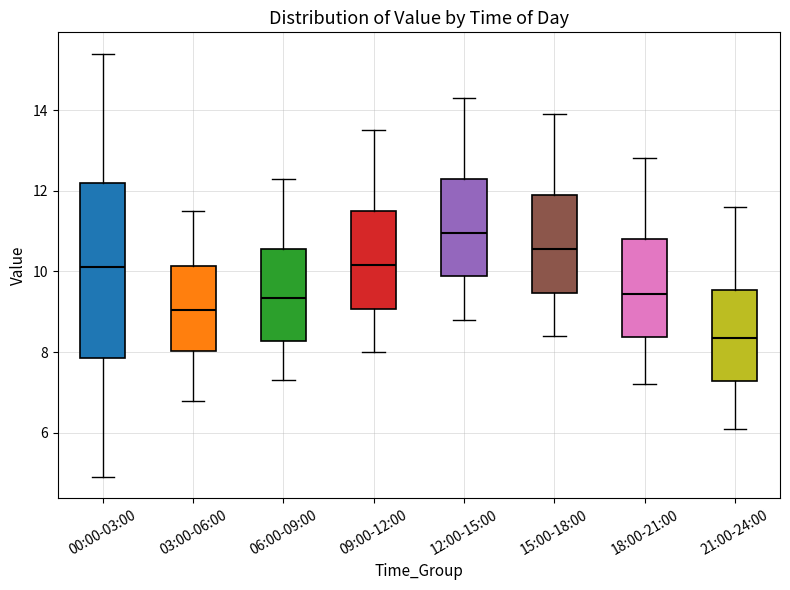

Reading left to right, transcribe this box plot: for each box, give where its median line is, the range the box spans, and where its two whiskers end, as read against the y-axis. The values are not printed on the chart, so give them approximately, as read against the axis.

00:00-03:00: median 10.2, box 7.8 to 12.2, whiskers 5.0 to 15.4
03:00-06:00: median 9.0, box 8.0 to 10.2, whiskers 6.8 to 11.6
06:00-09:00: median 9.4, box 8.2 to 10.6, whiskers 7.4 to 12.4
09:00-12:00: median 10.2, box 9.0 to 11.6, whiskers 8.0 to 13.6
12:00-15:00: median 11.0, box 9.8 to 12.4, whiskers 8.8 to 14.4
15:00-18:00: median 10.6, box 9.4 to 12.0, whiskers 8.4 to 14.0
18:00-21:00: median 9.4, box 8.4 to 10.8, whiskers 7.2 to 12.8
21:00-24:00: median 8.4, box 7.2 to 9.6, whiskers 6.2 to 11.6